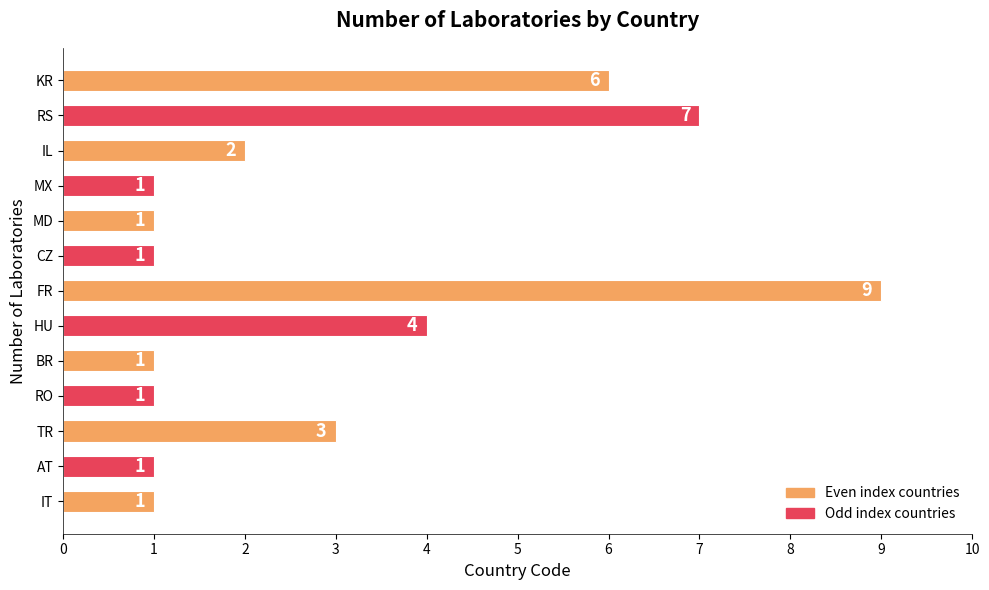

Which has a higher value, RS or AT?

RS